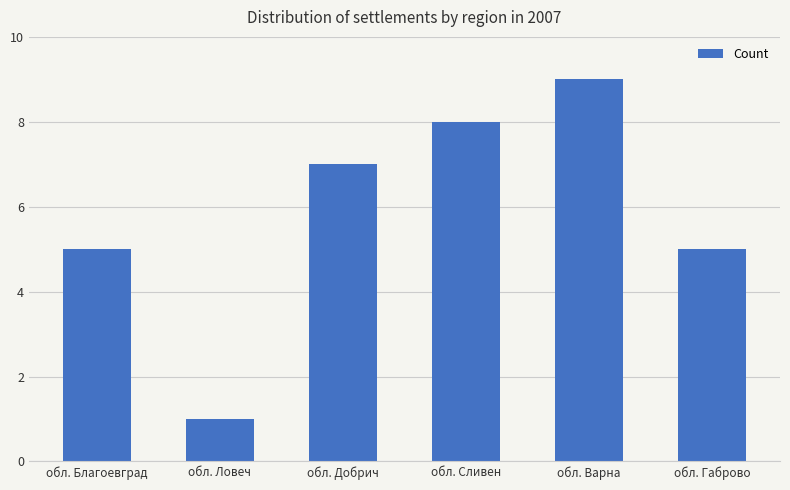

What is the greatest value displayed?

9